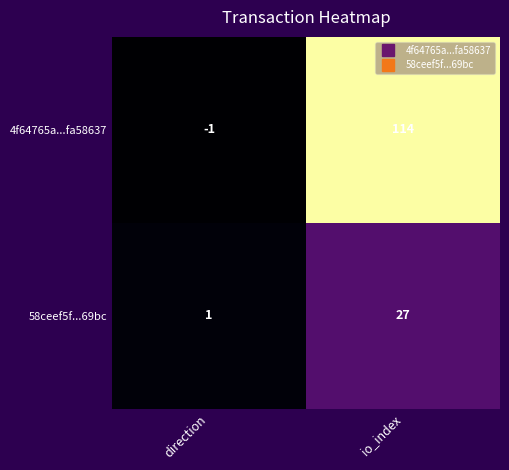

The value of 58ceef5f...69bc at direction is 2. True or false?

False